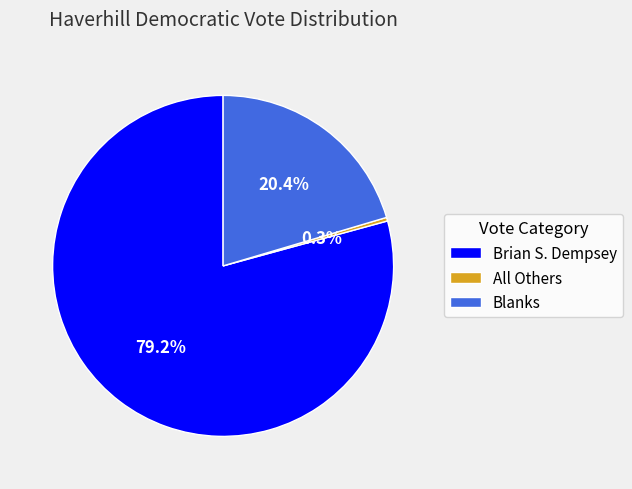

Combined, do All Others and Blanks account for over 50%?

No